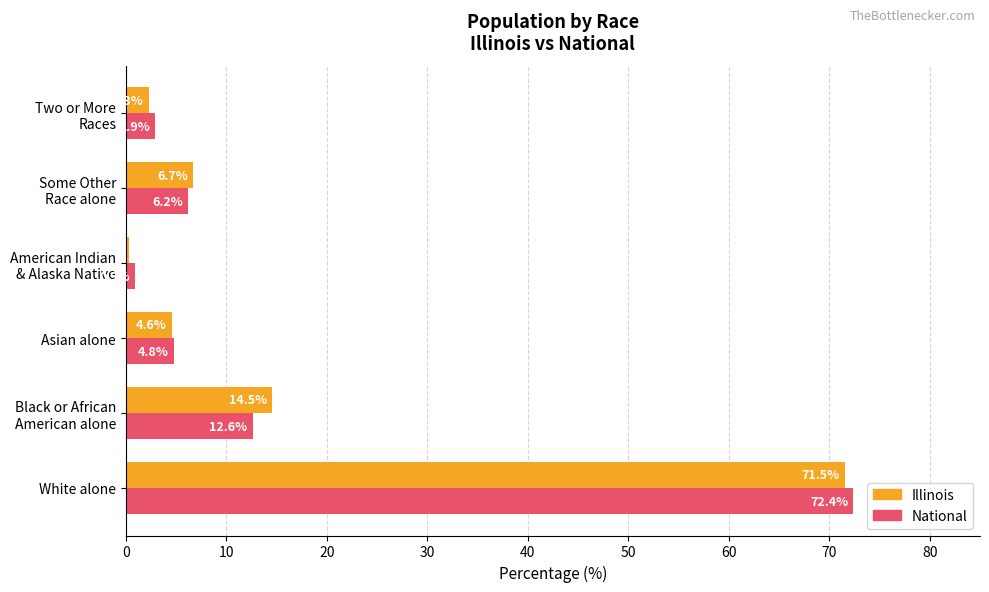

List the series in order of their peak value, lowest first.

Illinois, National